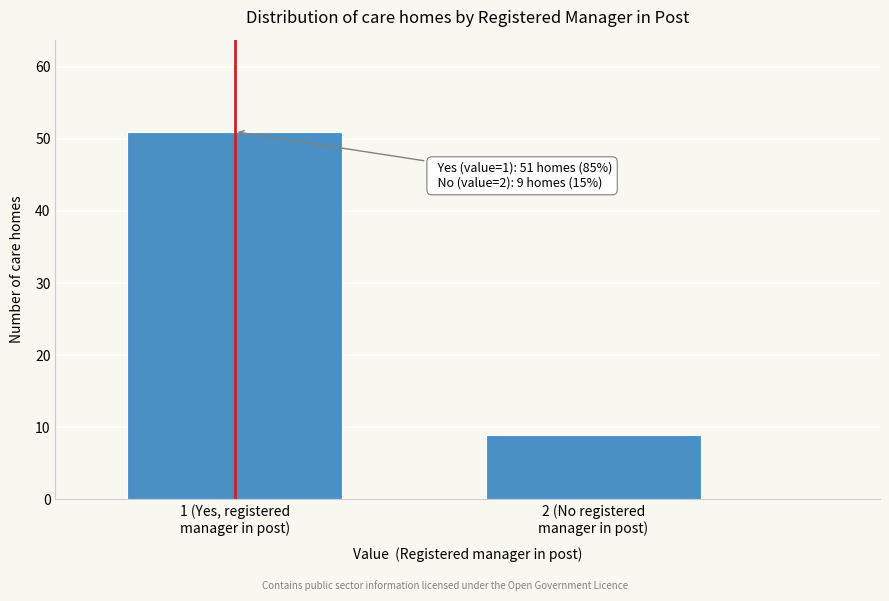

Reading right to left, list all the values displayed in this chart.

9	51